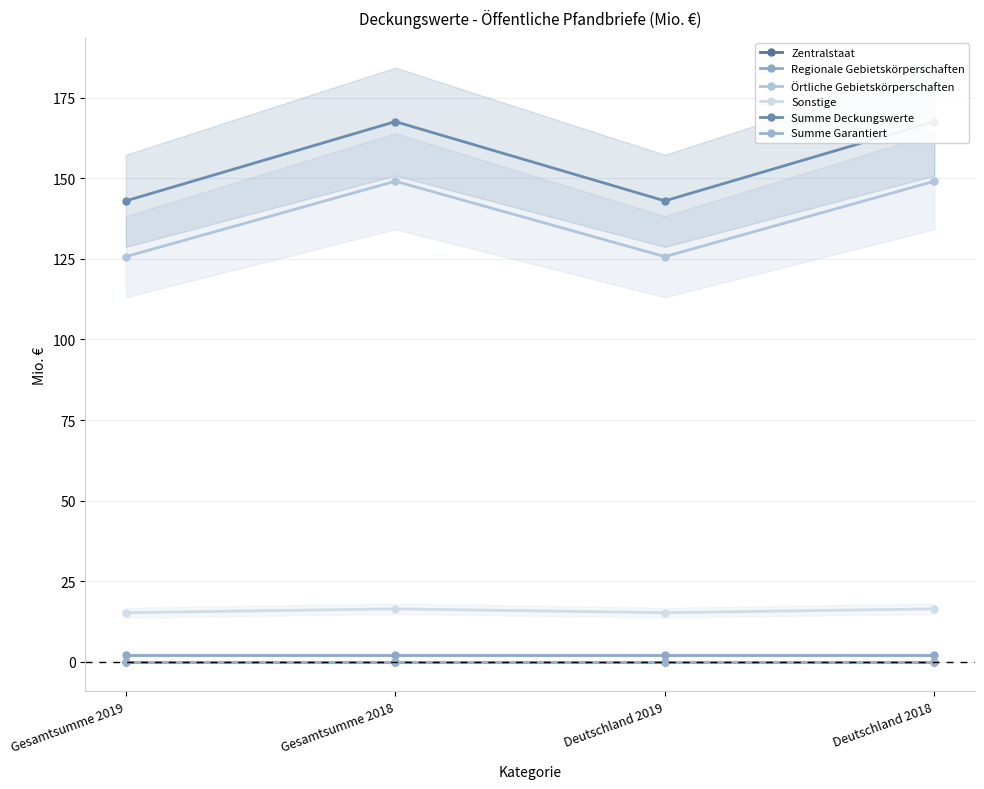

Reading right to left, transcribe all the data shown in this chart.

Zentralstaat: Deutschland 2018=0.0	Deutschland 2019=0.0	Gesamtsumme 2018=0.0	Gesamtsumme 2019=0.0
Regionale Gebietskörperschaften: Deutschland 2018=2.1	Deutschland 2019=2.1	Gesamtsumme 2018=2.1	Gesamtsumme 2019=2.1
Örtliche Gebietskörperschaften: Deutschland 2018=149.1	Deutschland 2019=125.7	Gesamtsumme 2018=149.1	Gesamtsumme 2019=125.7
Sonstige: Deutschland 2018=16.4	Deutschland 2019=15.2	Gesamtsumme 2018=16.4	Gesamtsumme 2019=15.2
Summe Deckungswerte: Deutschland 2018=167.6	Deutschland 2019=143.0	Gesamtsumme 2018=167.6	Gesamtsumme 2019=143.0
Summe Garantiert: Deutschland 2018=0.0	Deutschland 2019=0.0	Gesamtsumme 2018=0.0	Gesamtsumme 2019=0.0